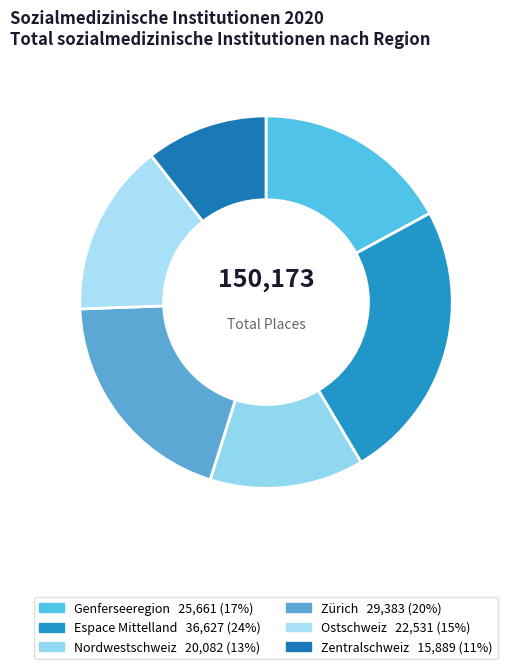

To the nearest percent, what is the combined percentage of Nordwestschweiz and Espace Mittelland?

38%